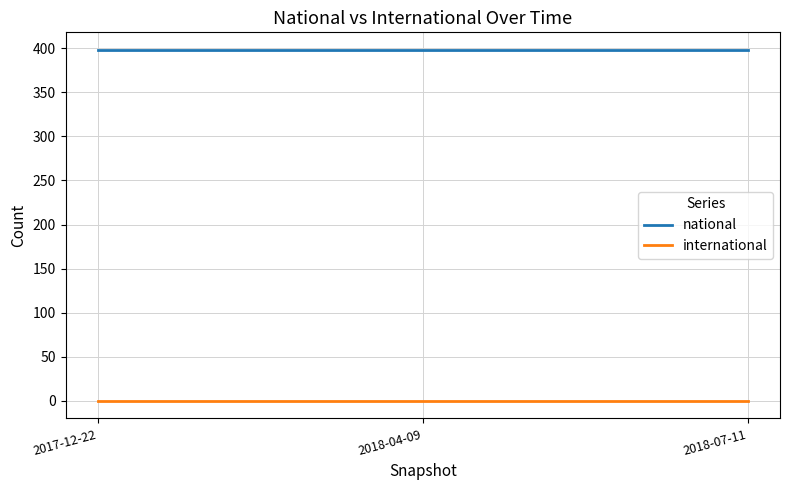

List the series in order of their peak value, lowest first.

international, national